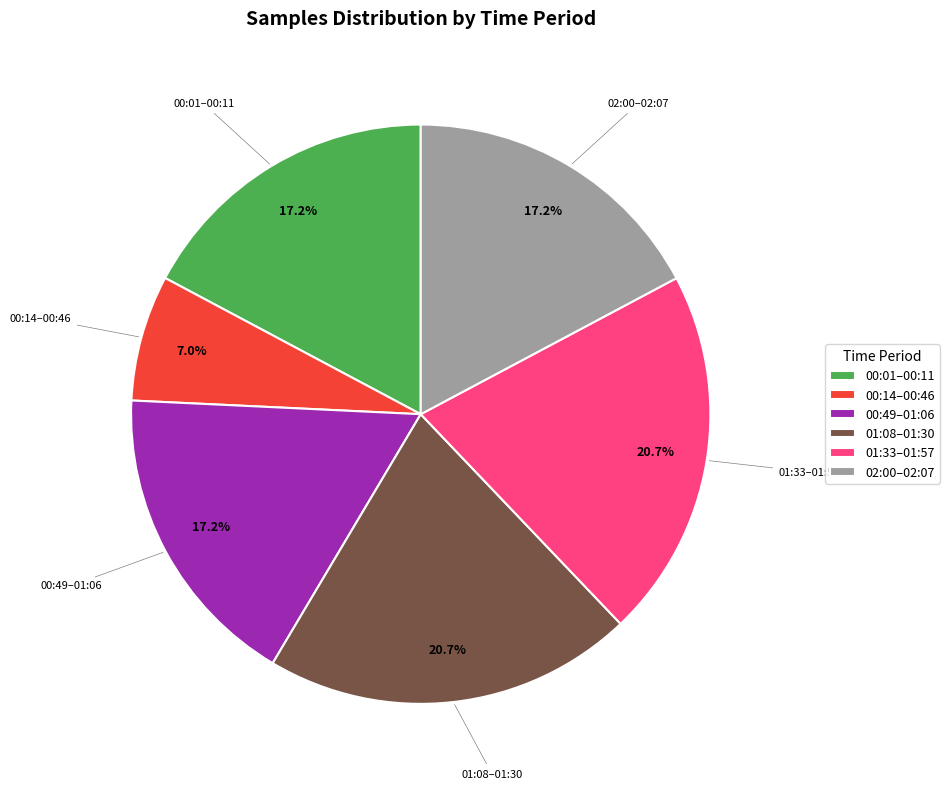

To the nearest percent, what is the average slice percentage?

17%